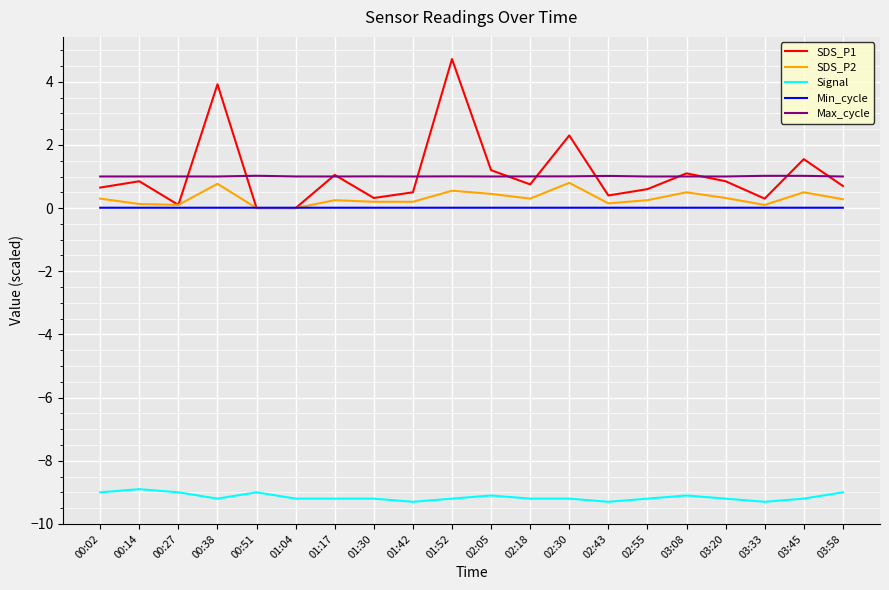

At which category does the chart reach its peak across all series?

01:52